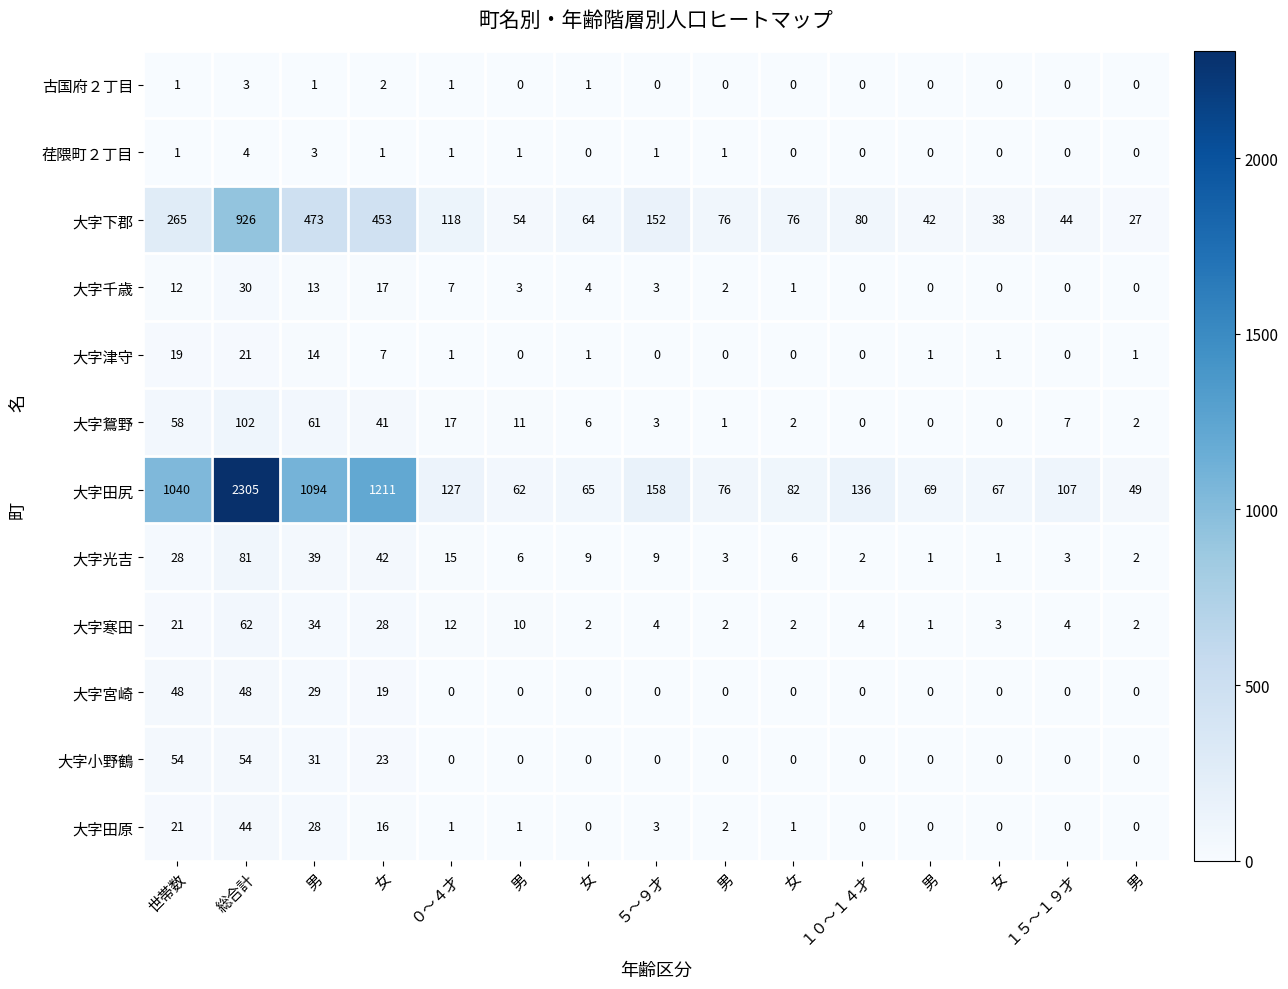

How many data points does each series have?

15